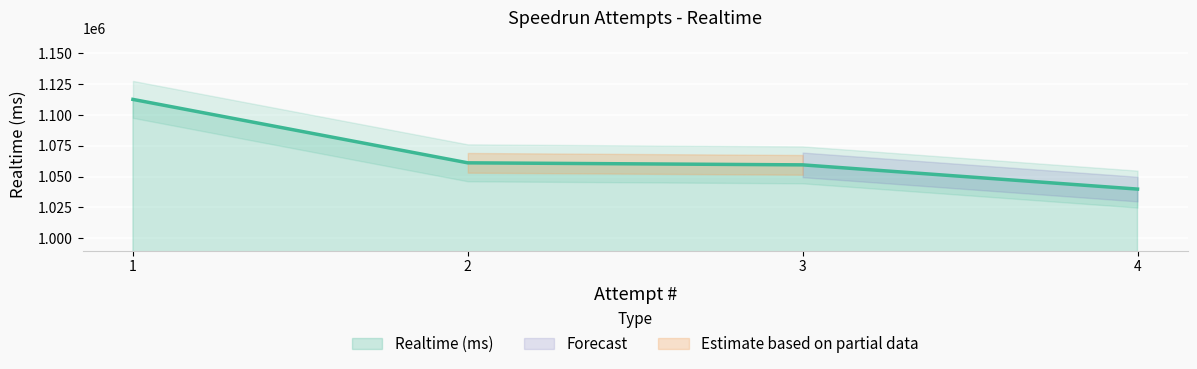

True or false: the data shows 1061194 at 2.

True